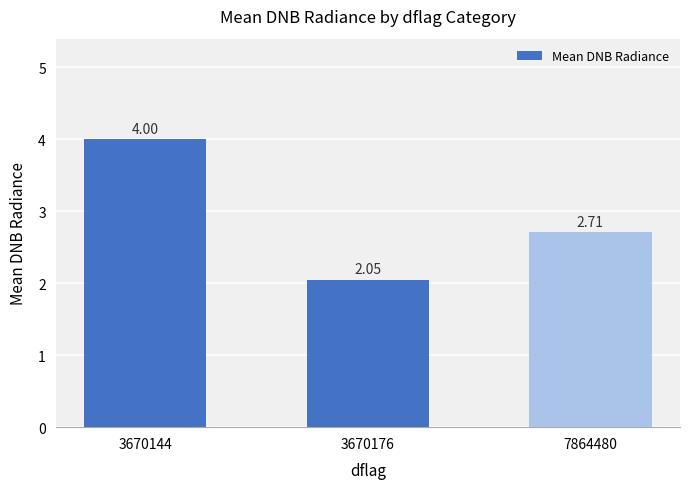

Is it true that the value at 3670176 is 3.5?

False